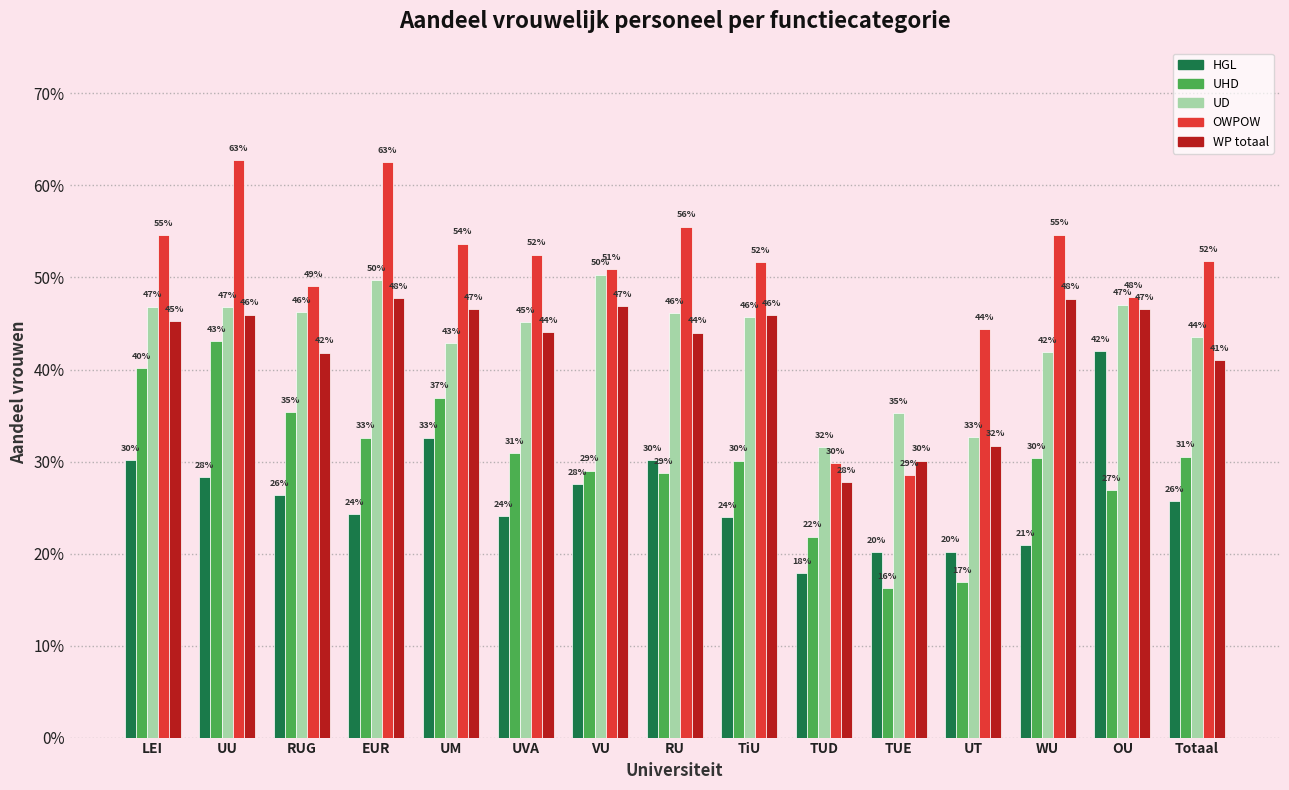

What are all the series names shown in the legend?

HGL, UHD, UD, OWPOW, WP totaal